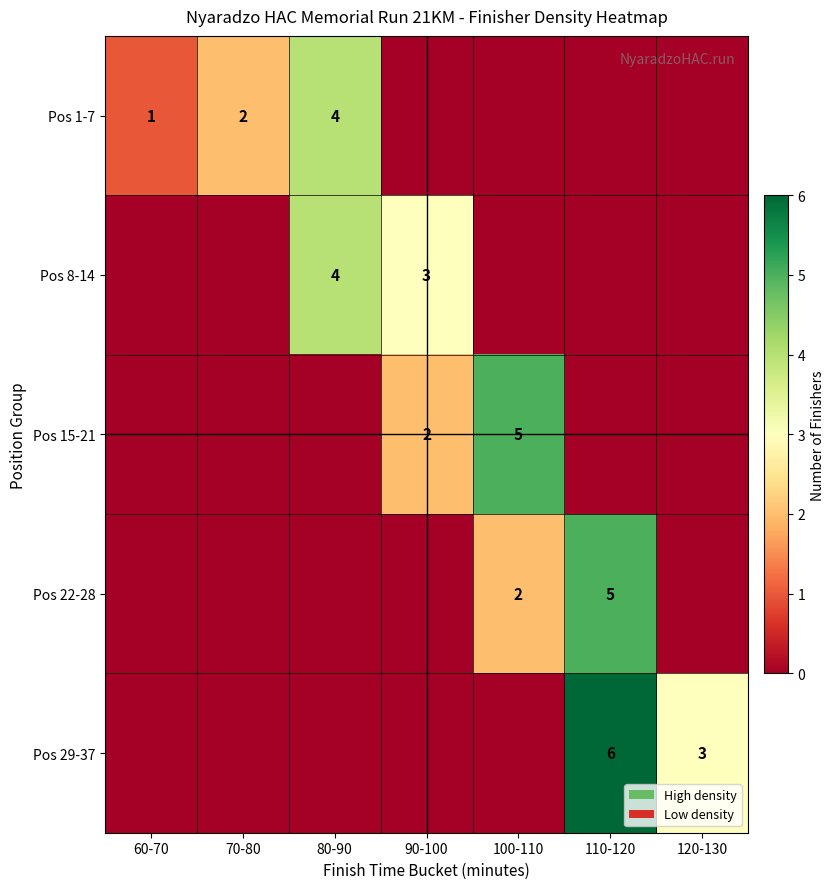

The Pos 1-7 series shows 7 at 80-90. True or false?

False